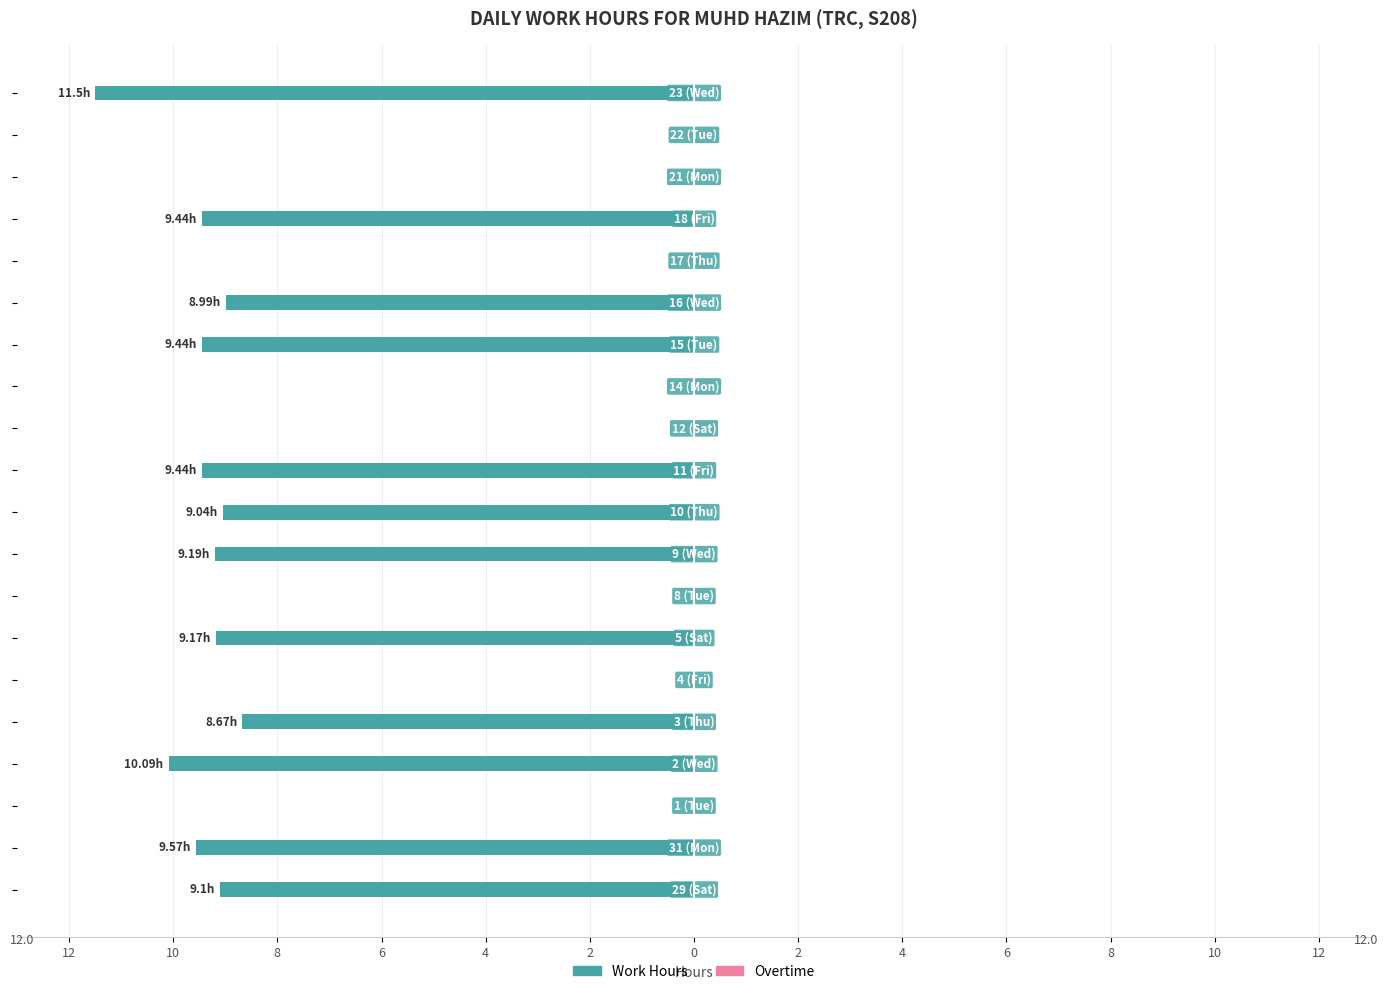

Are the bars horizontal?

Yes